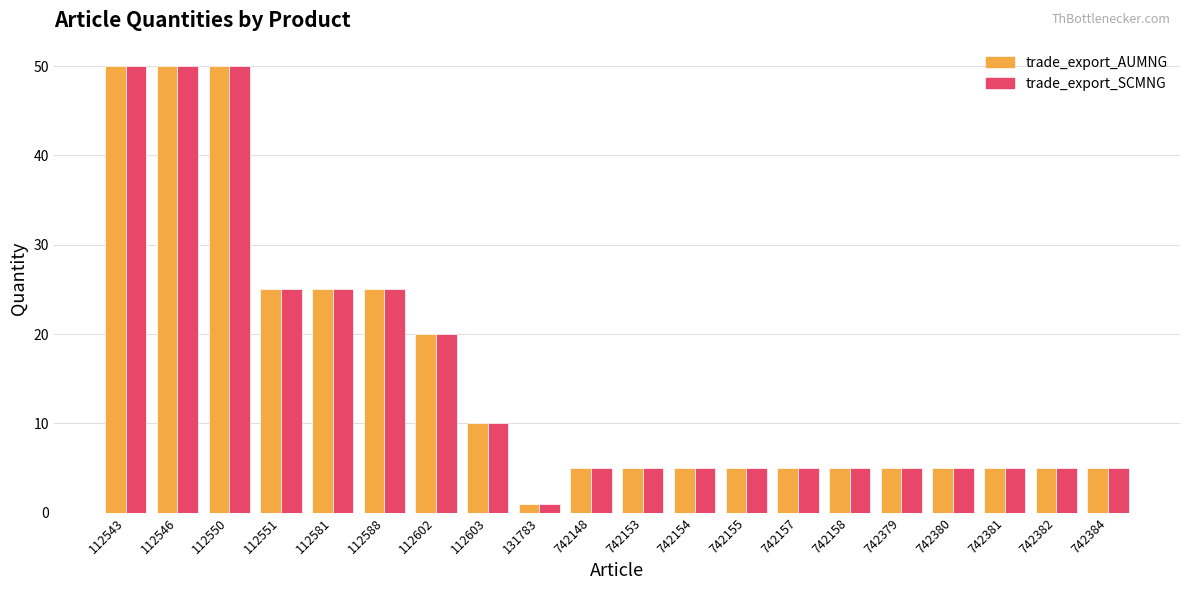

Which category has the lowest value across all series?

131783